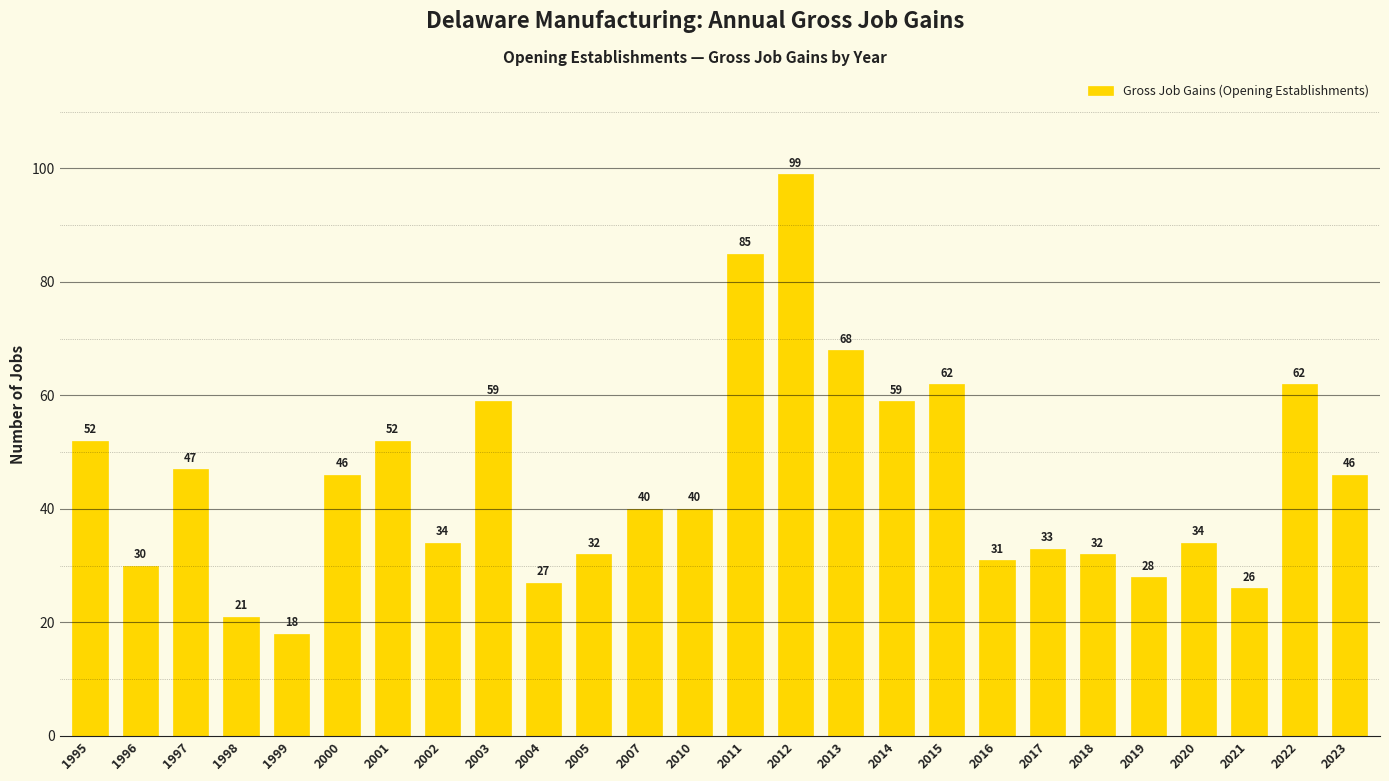

The value at 2002 is 34. True or false?

True